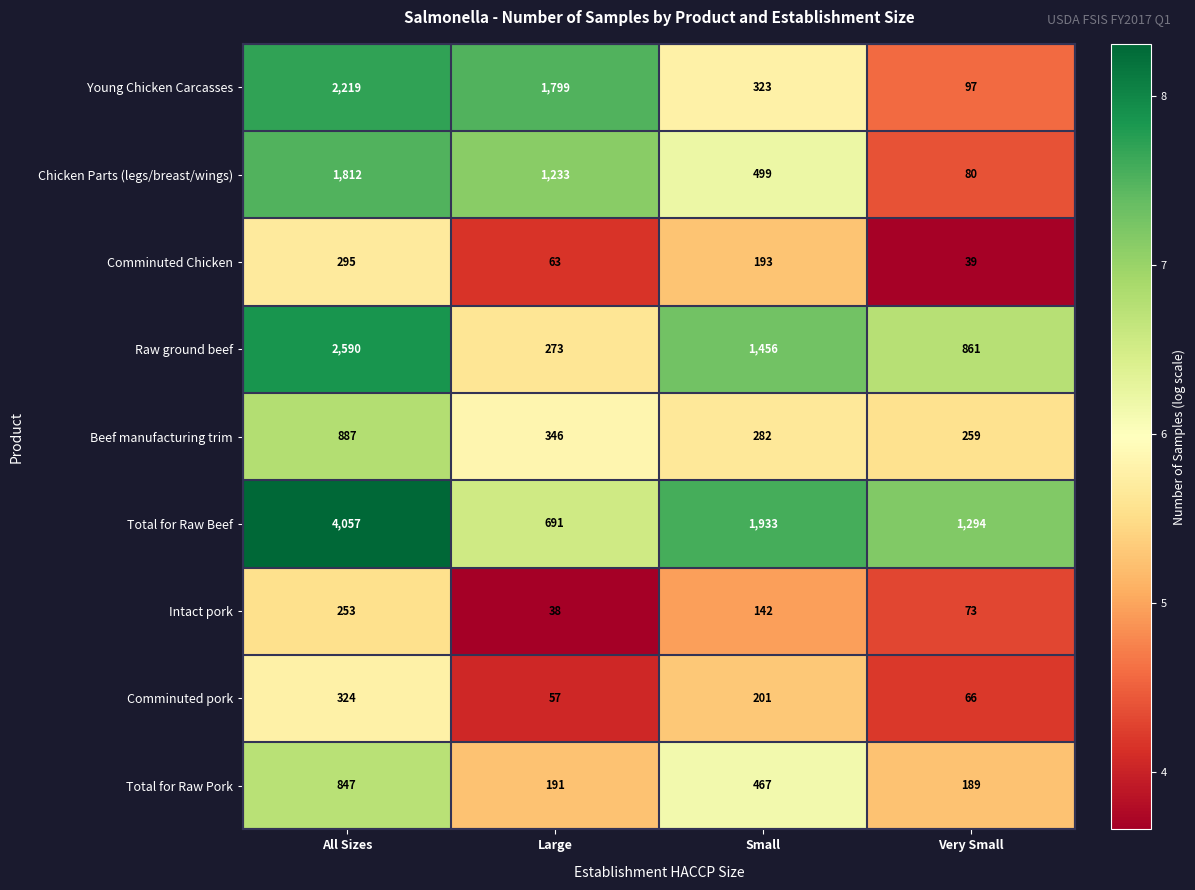

At All Sizes, list the series in order from smallest to largest.

Intact pork, Comminuted Chicken, Comminuted pork, Total for Raw Pork, Beef manufacturing trim, Chicken Parts (legs/breast/wings), Young Chicken Carcasses, Raw ground beef, Total for Raw Beef